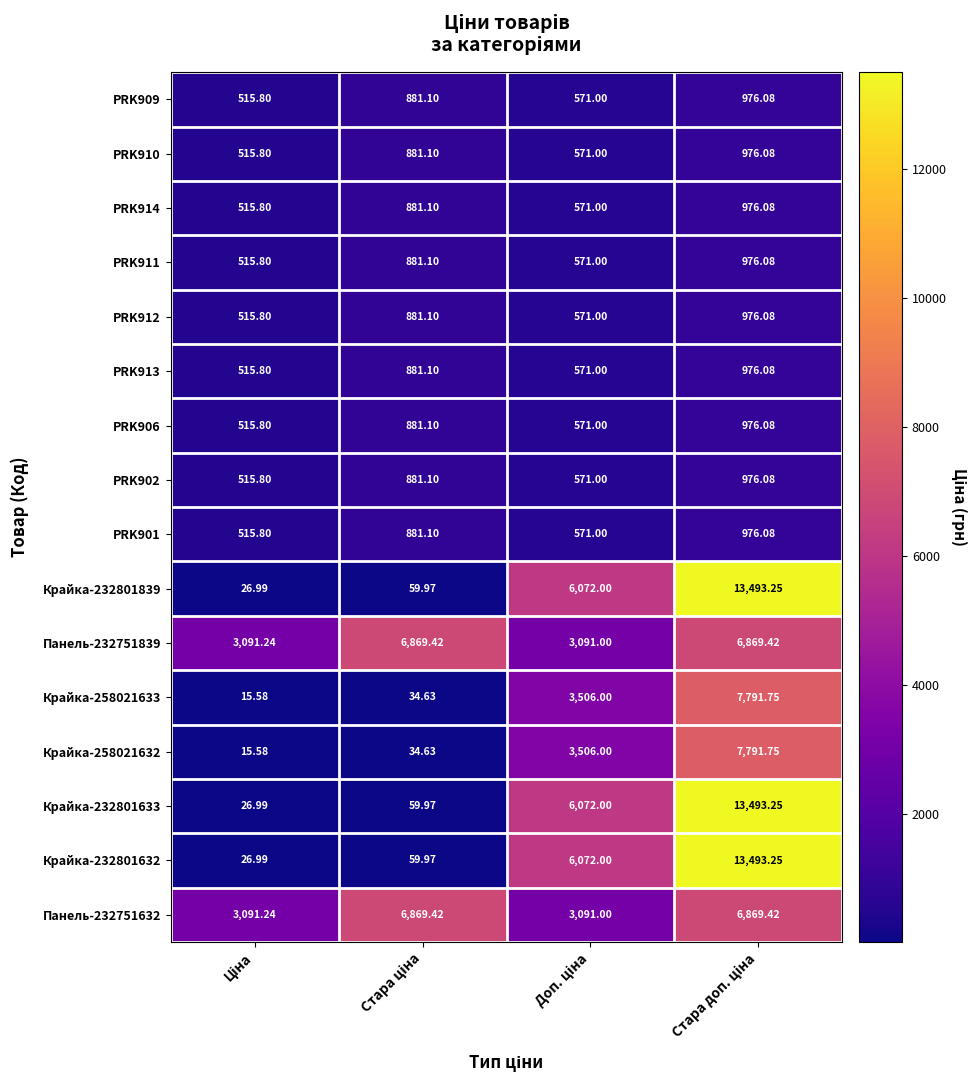

Reading left to right, list all the values displayed in this chart.

PRK909: Ціна=515.8	Стара ціна=881.1	Доп. ціна=571.0	Стара доп. ціна=976.1
PRK910: Ціна=515.8	Стара ціна=881.1	Доп. ціна=571.0	Стара доп. ціна=976.1
PRK914: Ціна=515.8	Стара ціна=881.1	Доп. ціна=571.0	Стара доп. ціна=976.1
PRK911: Ціна=515.8	Стара ціна=881.1	Доп. ціна=571.0	Стара доп. ціна=976.1
PRK912: Ціна=515.8	Стара ціна=881.1	Доп. ціна=571.0	Стара доп. ціна=976.1
PRK913: Ціна=515.8	Стара ціна=881.1	Доп. ціна=571.0	Стара доп. ціна=976.1
PRK906: Ціна=515.8	Стара ціна=881.1	Доп. ціна=571.0	Стара доп. ціна=976.1
PRK902: Ціна=515.8	Стара ціна=881.1	Доп. ціна=571.0	Стара доп. ціна=976.1
PRK901: Ціна=515.8	Стара ціна=881.1	Доп. ціна=571.0	Стара доп. ціна=976.1
Крайка-232801839: Ціна=27.0	Стара ціна=60.0	Доп. ціна=6072.0	Стара доп. ціна=13493.2
Панель-232751839: Ціна=3091.2	Стара ціна=6869.4	Доп. ціна=3091.0	Стара доп. ціна=6869.4
Крайка-258021633: Ціна=15.6	Стара ціна=34.6	Доп. ціна=3506.0	Стара доп. ціна=7791.8
Крайка-258021632: Ціна=15.6	Стара ціна=34.6	Доп. ціна=3506.0	Стара доп. ціна=7791.8
Крайка-232801633: Ціна=27.0	Стара ціна=60.0	Доп. ціна=6072.0	Стара доп. ціна=13493.2
Крайка-232801632: Ціна=27.0	Стара ціна=60.0	Доп. ціна=6072.0	Стара доп. ціна=13493.2
Панель-232751632: Ціна=3091.2	Стара ціна=6869.4	Доп. ціна=3091.0	Стара доп. ціна=6869.4